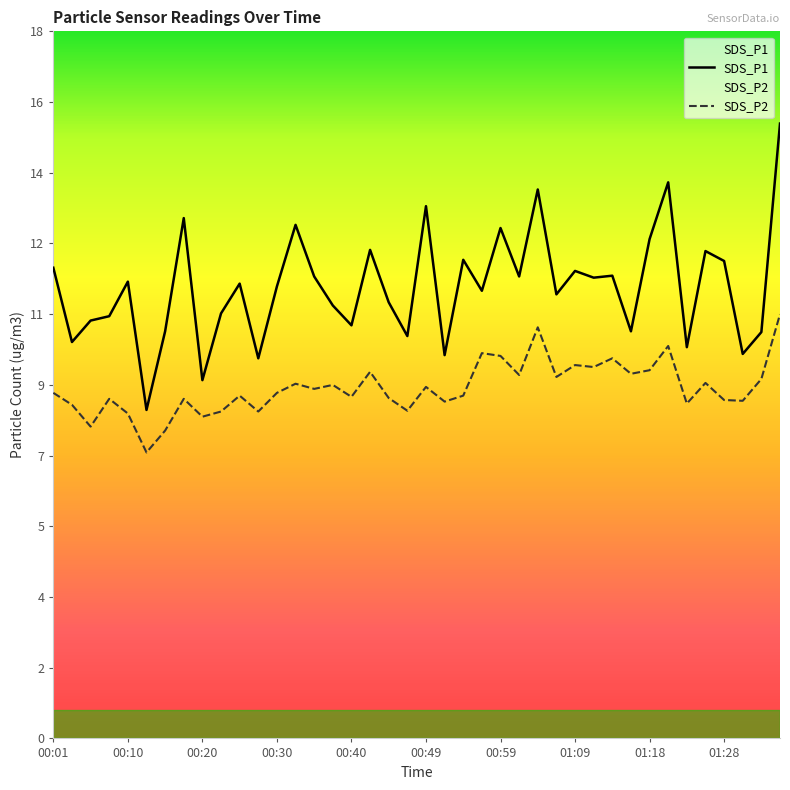

Is it true that SDS_P1 equals 9.7 at 00:52?

True